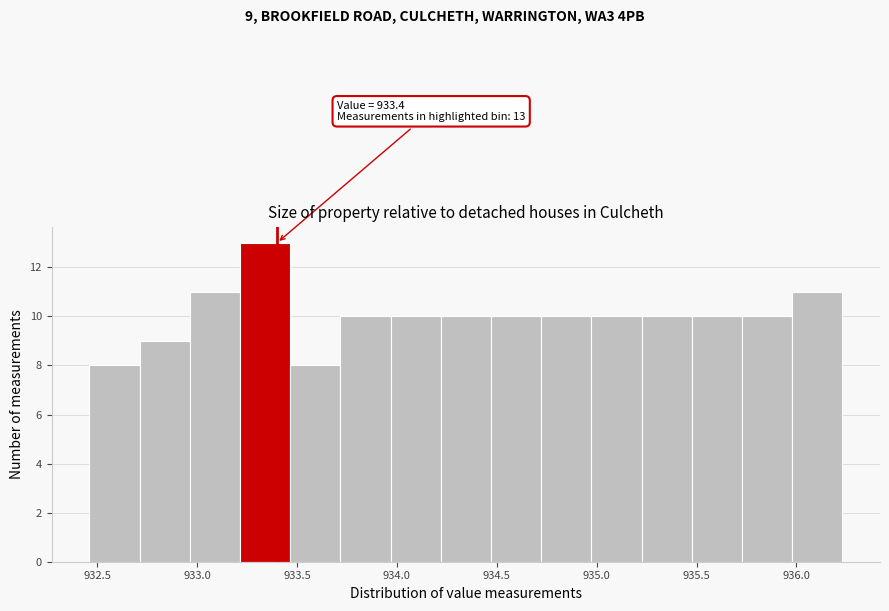

Which range on the x-axis has the tallest bar?

933.20 to 933.45